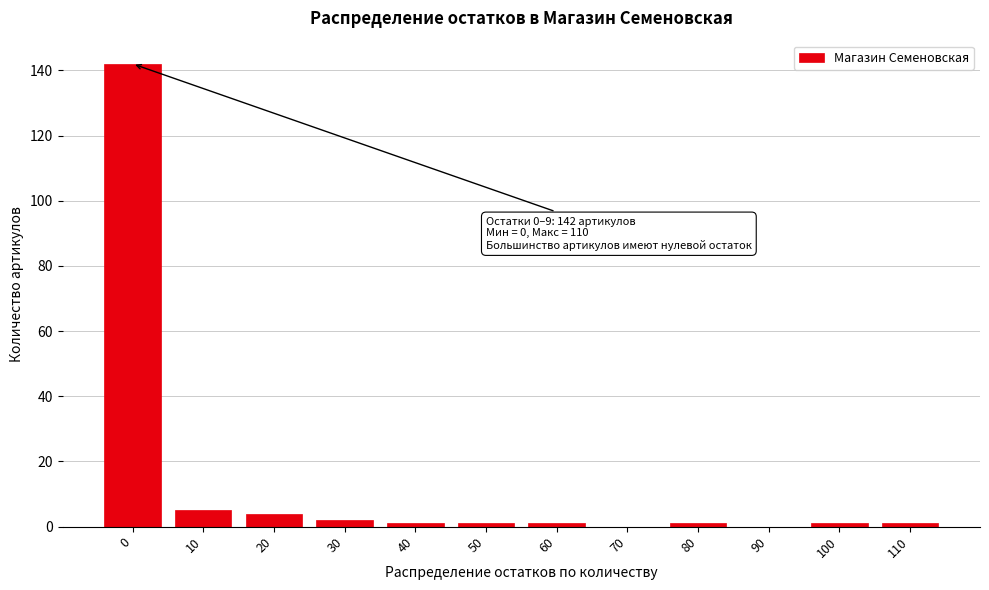

Reading left to right, list all the values displayed in this chart.

0=142	10=5	20=4	30=2	40=1	50=1	60=1	70=0	80=1	90=0	100=1	110=1